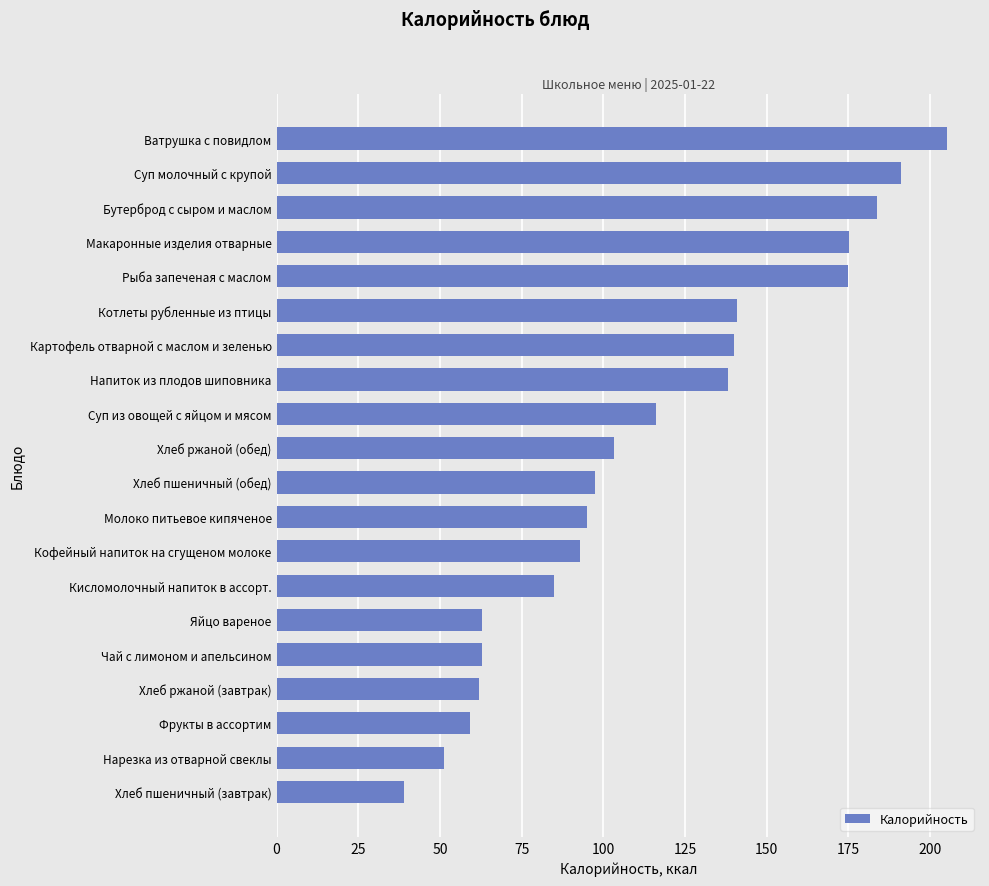

What is the average value?

113.8